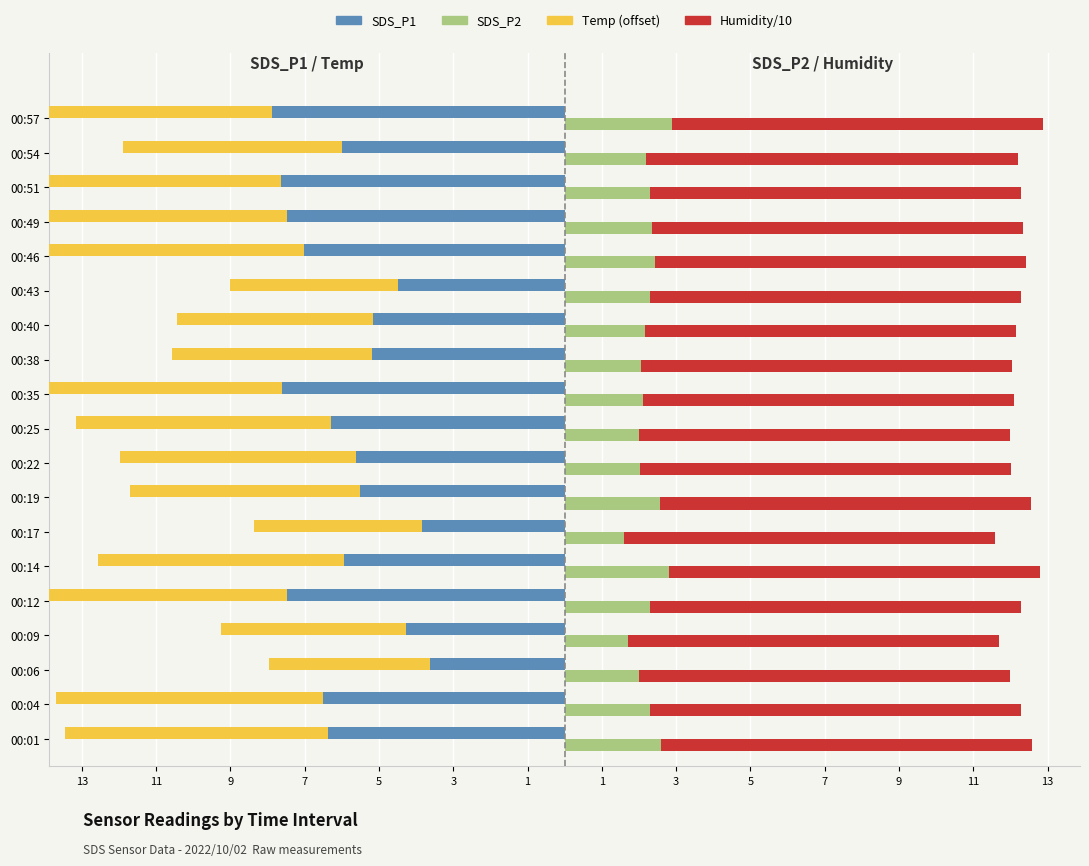

True or false: SDS_P2 has a value of 2.3 at 00:43.

True